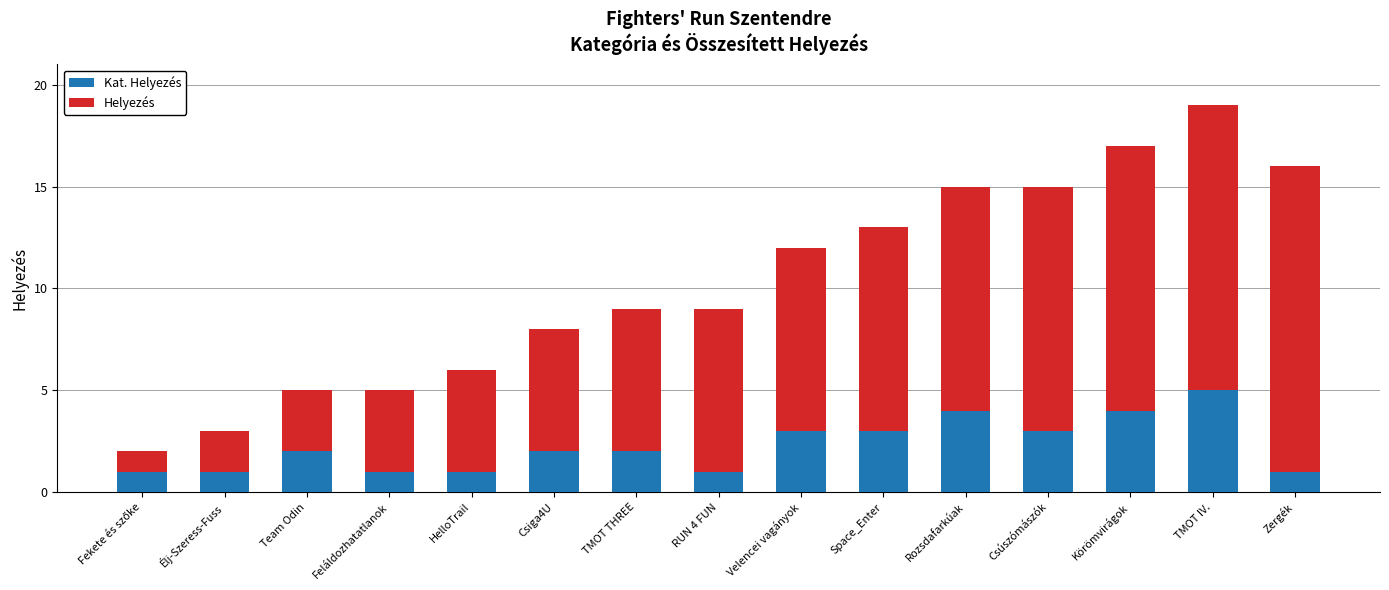

At which category is the sum across all series the highest?

TMOT IV.